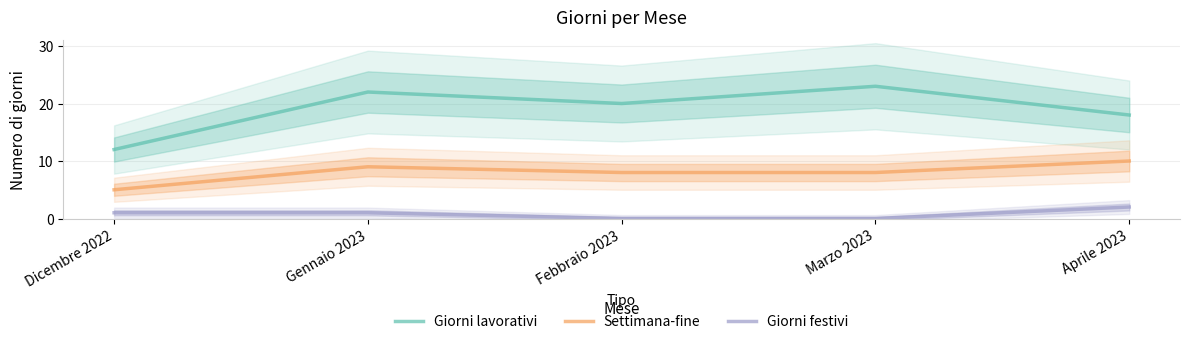

At Dicembre 2022, list the series in order from largest to smallest.

Giorni lavorativi, Settimana-fine, Giorni festivi